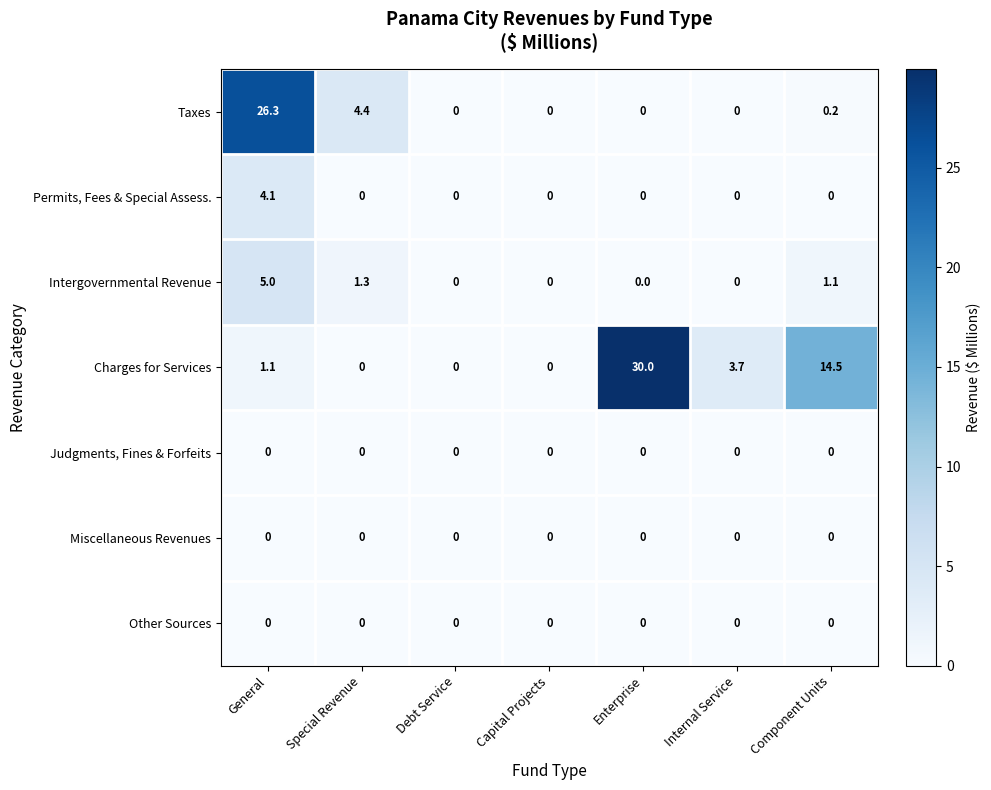

What is the greatest value displayed?

30.0